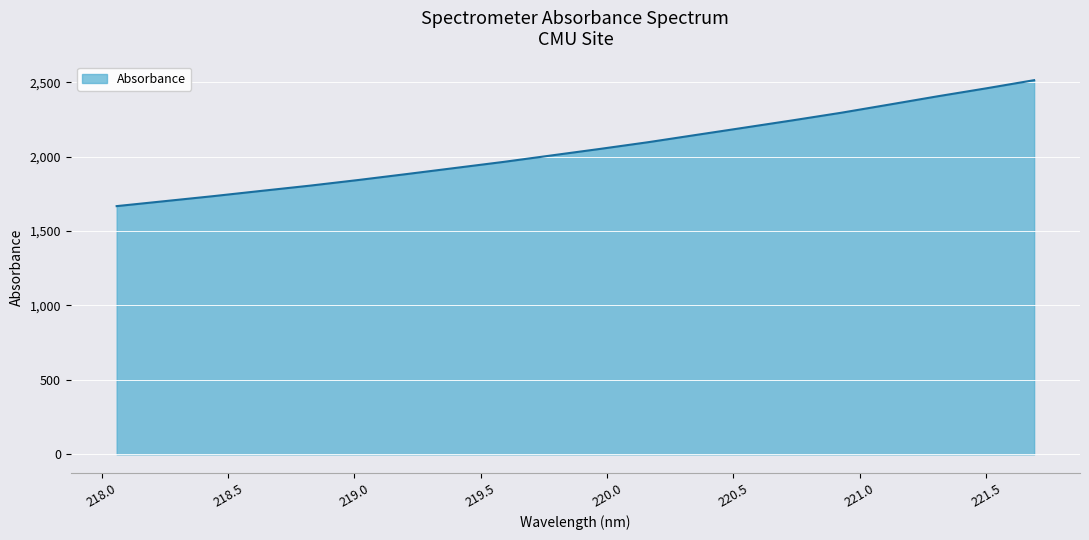

What is the smallest value displayed?

1667.5